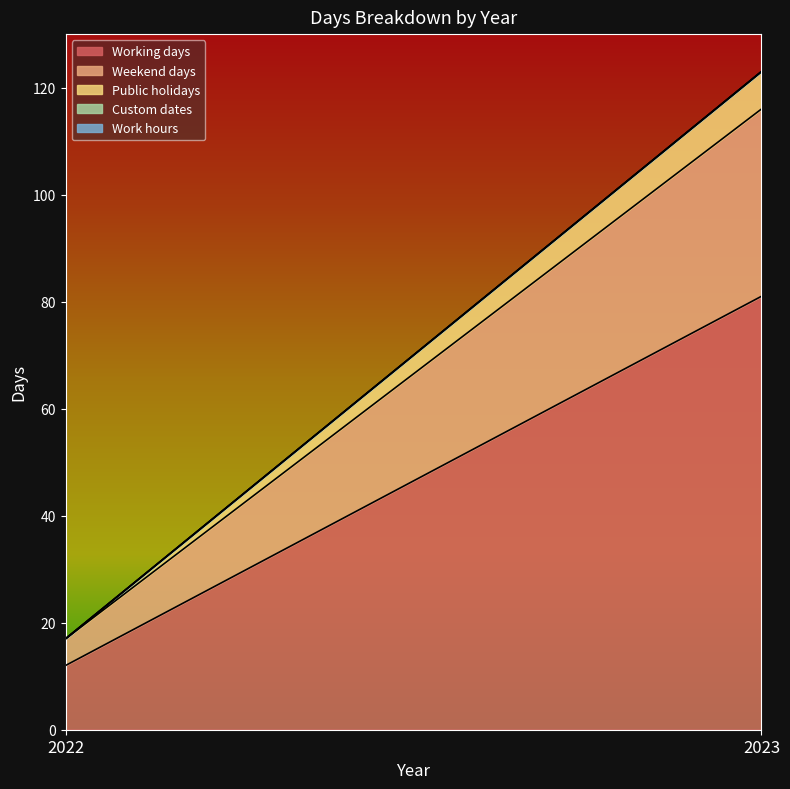

Where is Custom dates nearest to the value 0?

2022